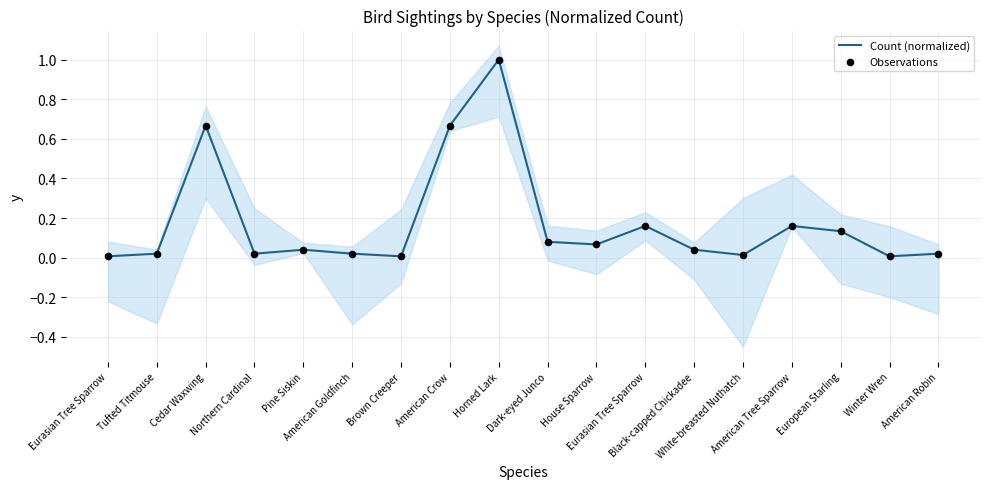

Which series contains the highest Y value?

Count (normalized)